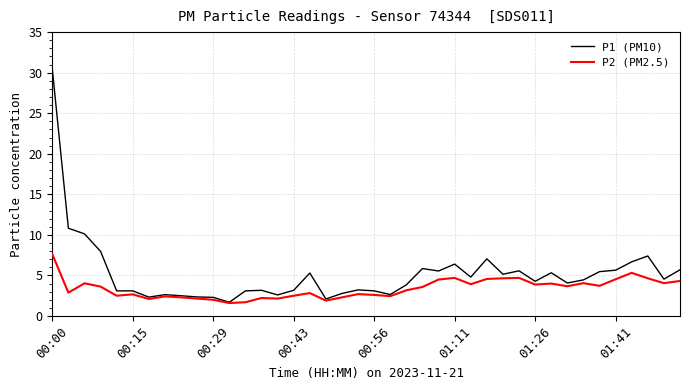

What is the highest value of the P1 (PM10) series?

30.5